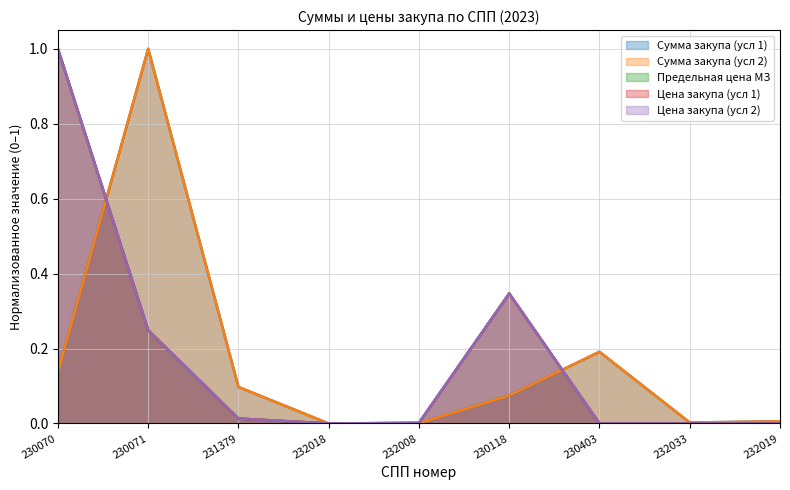

What is the value of the Цена закупа (усл 2) point at the 2nd from the left?

0.2